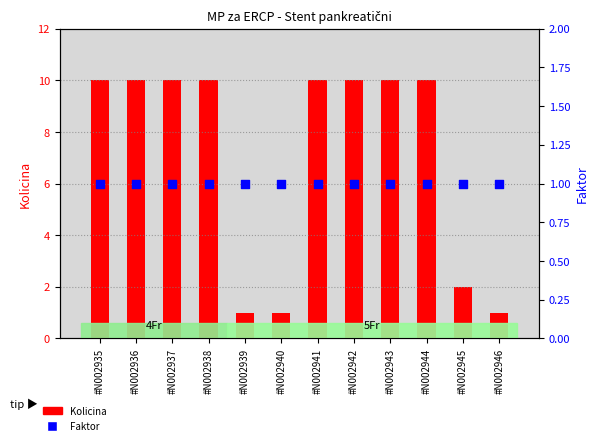

What is the total value across all series at #N002937?

11